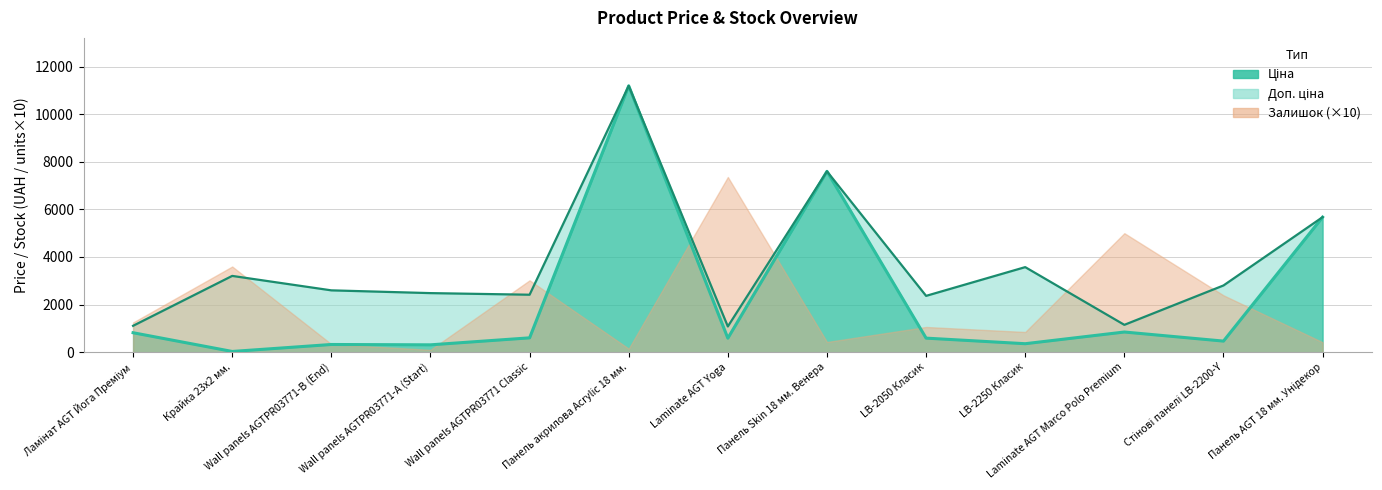

Is it true that Ціна equals 97.2 at Wall panels AGTPR03771-А (Start)?

False